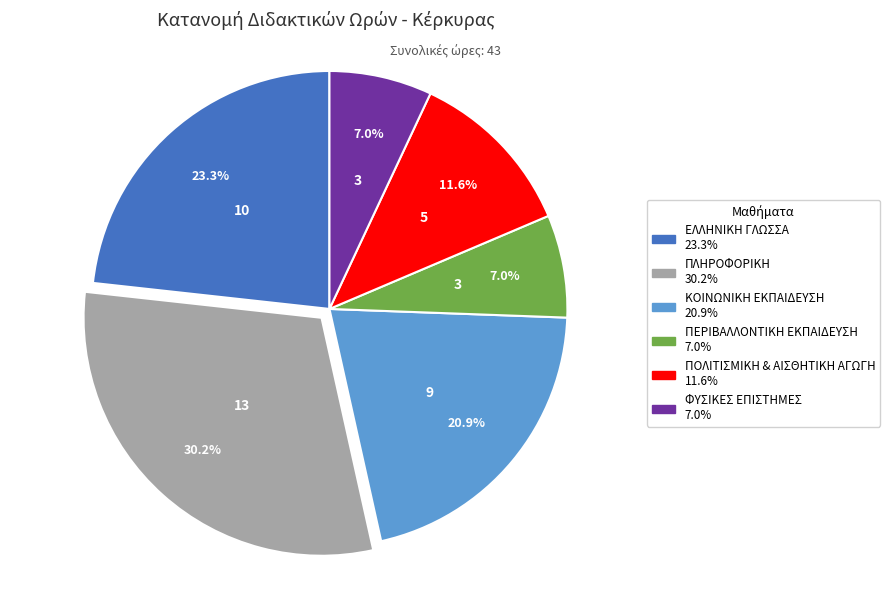

Does any single category account for the majority?

No